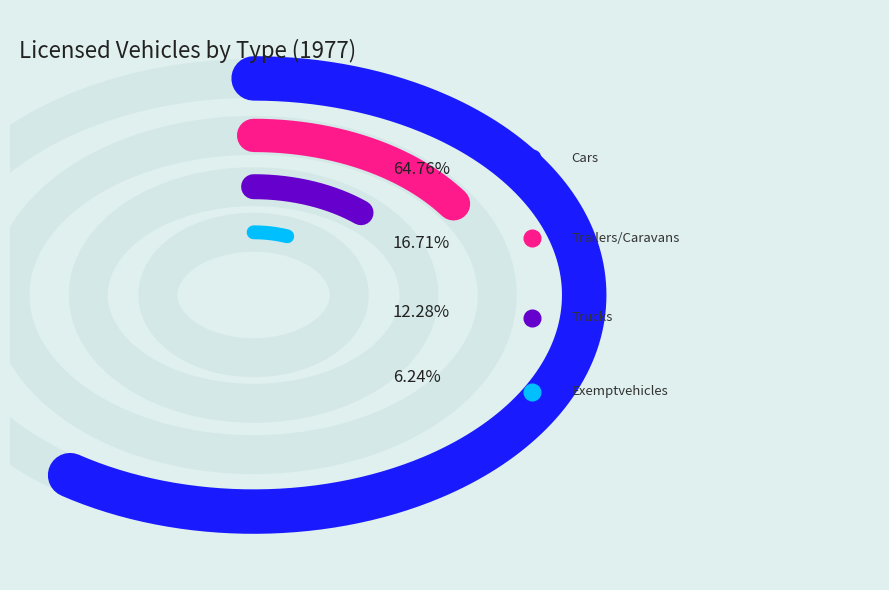

The TAXIS slice represents 0% of the pie. True or false?

True